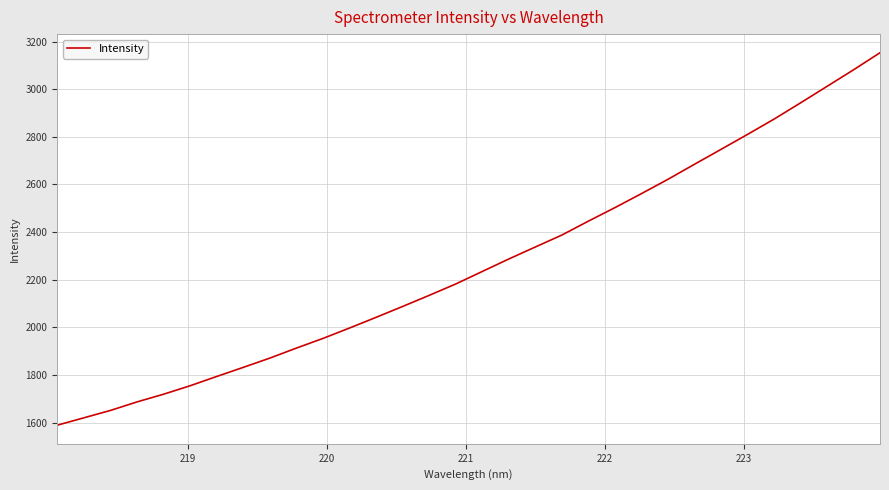

What is the difference between the maximum and minimum values?

1563.8